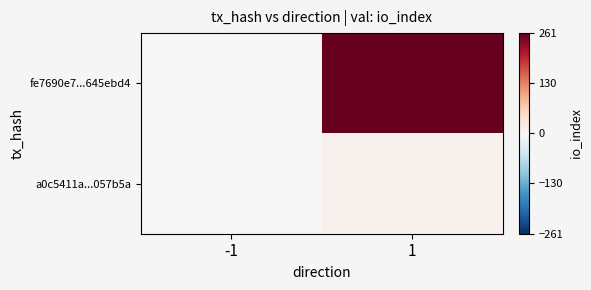

Which series has the widest spread of values?

fe7690e7...645ebd4